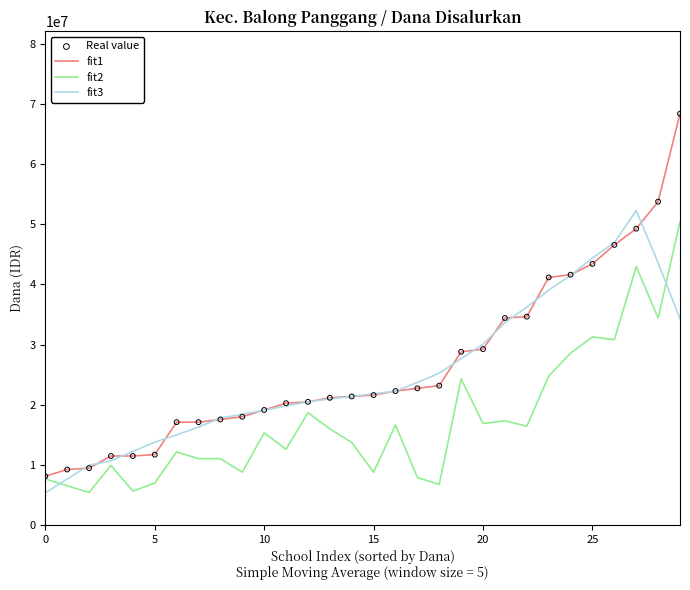

Which series has the widest spread of values?

fit1